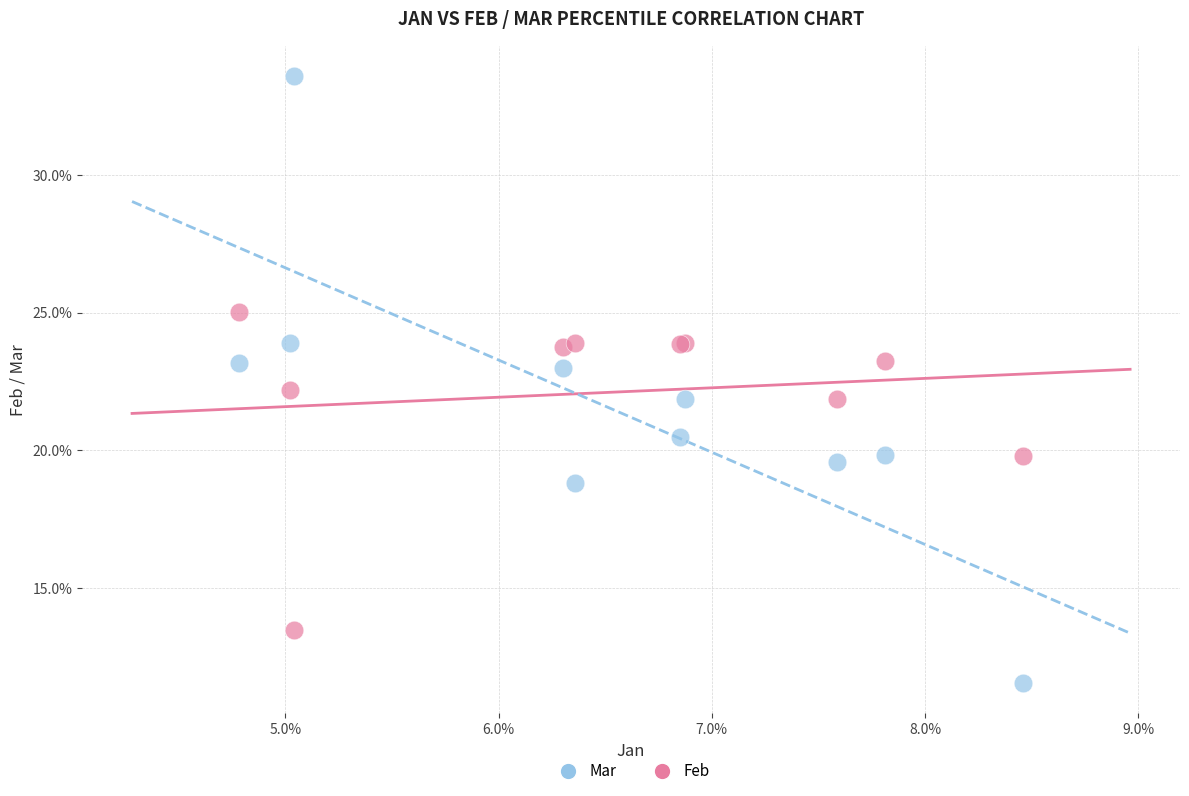

Which series reaches the maximum Y coordinate?

Mar